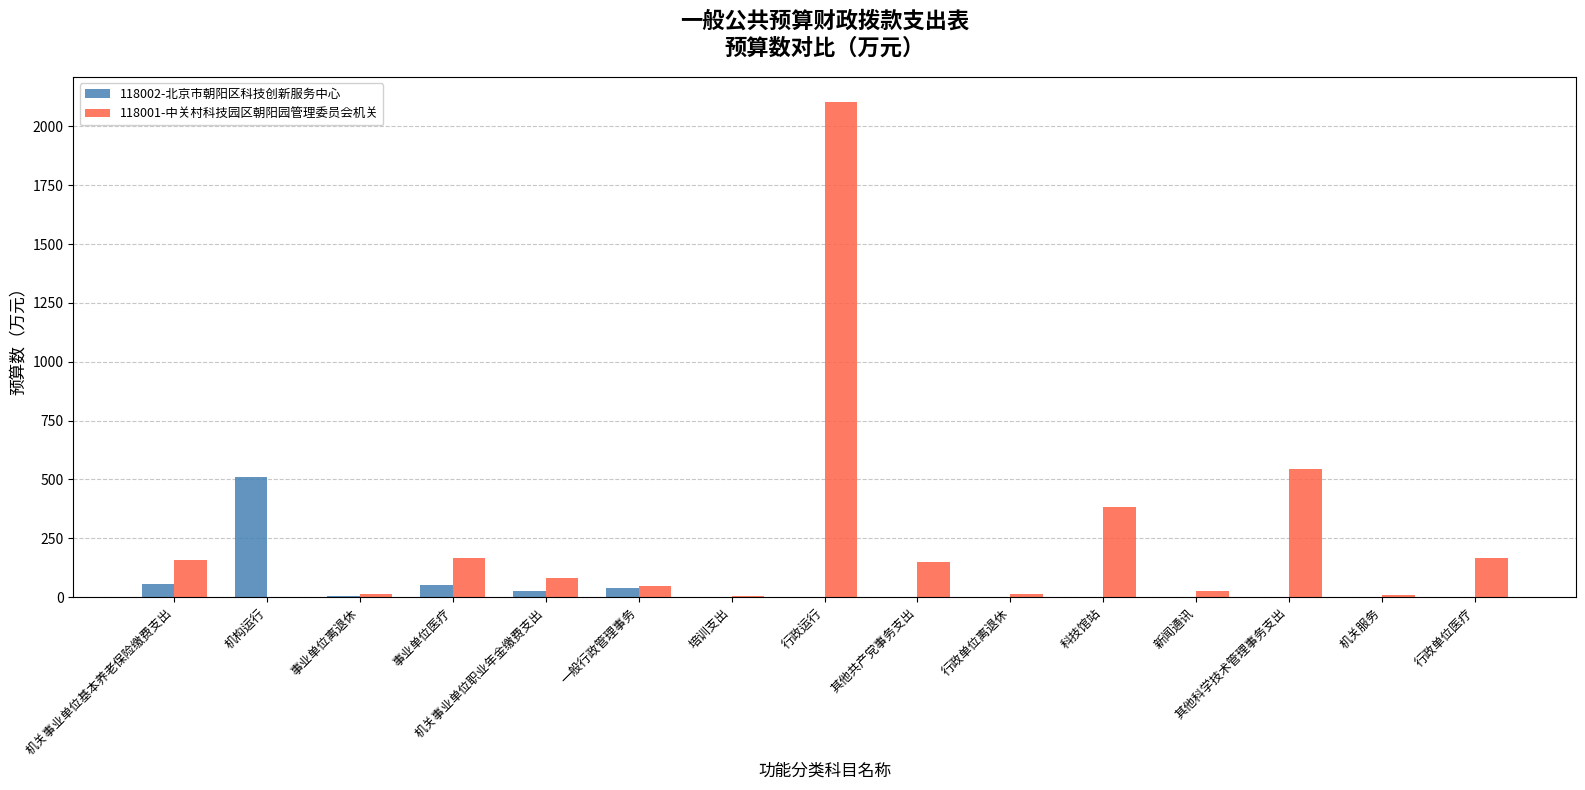

Which series has the largest total across all categories?

118001-中关村科技园区朝阳园管理委员会机关